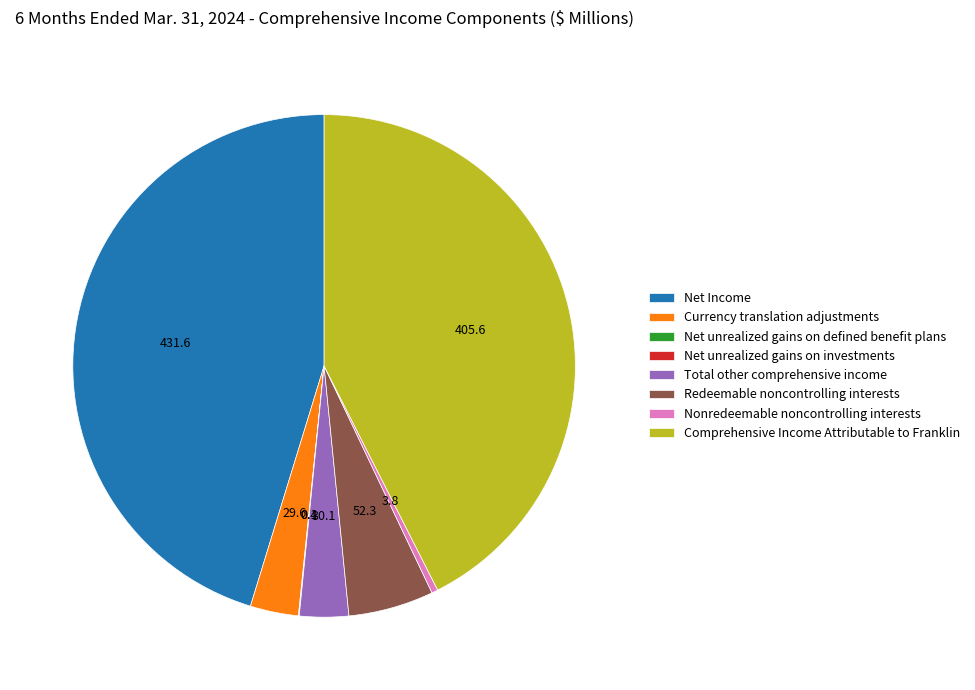

Does Net Income represent more than half of the total?

No